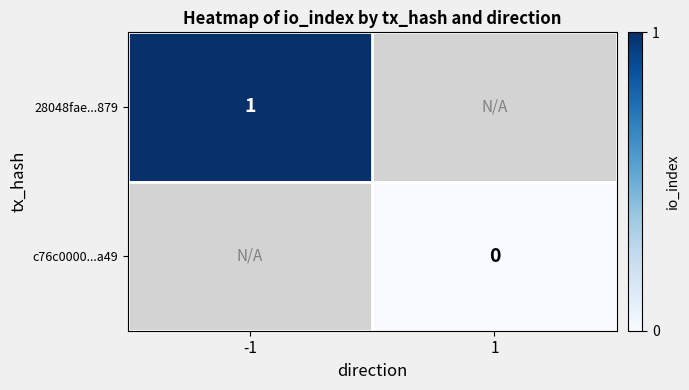

Is it true that 28048fae...879 equals 1 at -1?

True